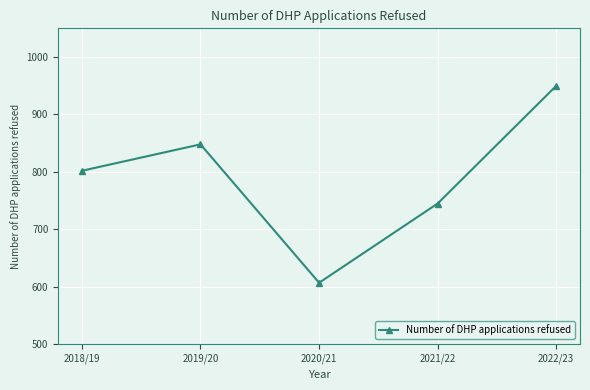

How many distinct data groups are displayed?

1